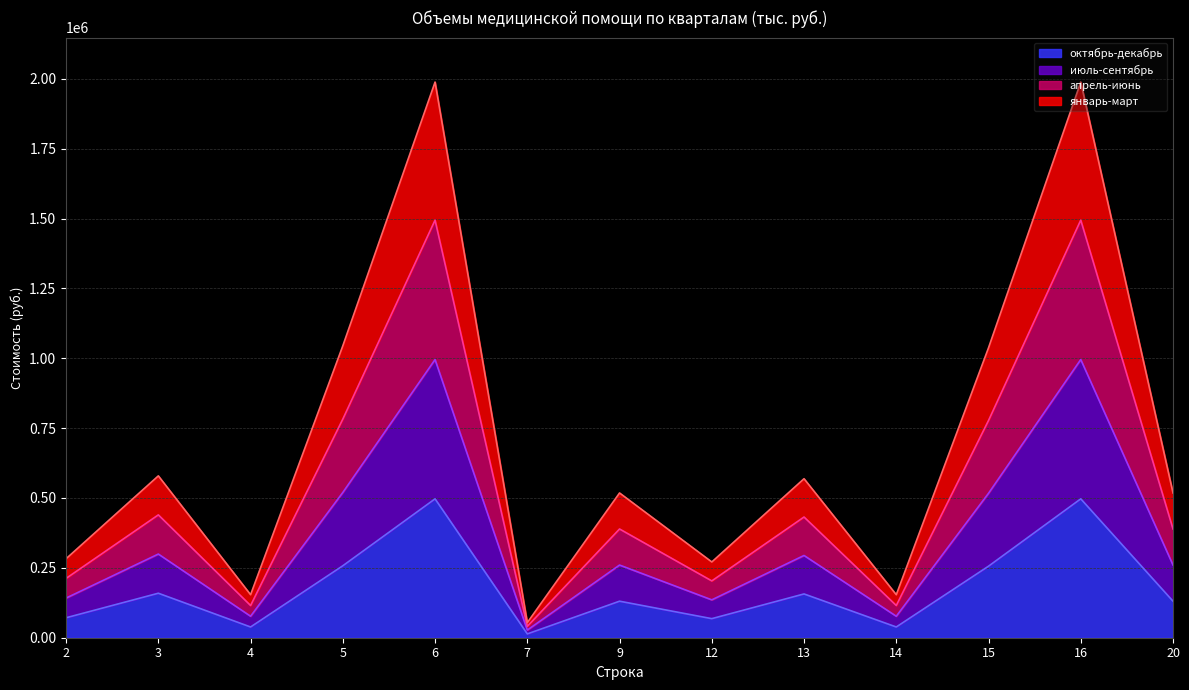

Where is the first local minimum for октябрь-декабрь?

4